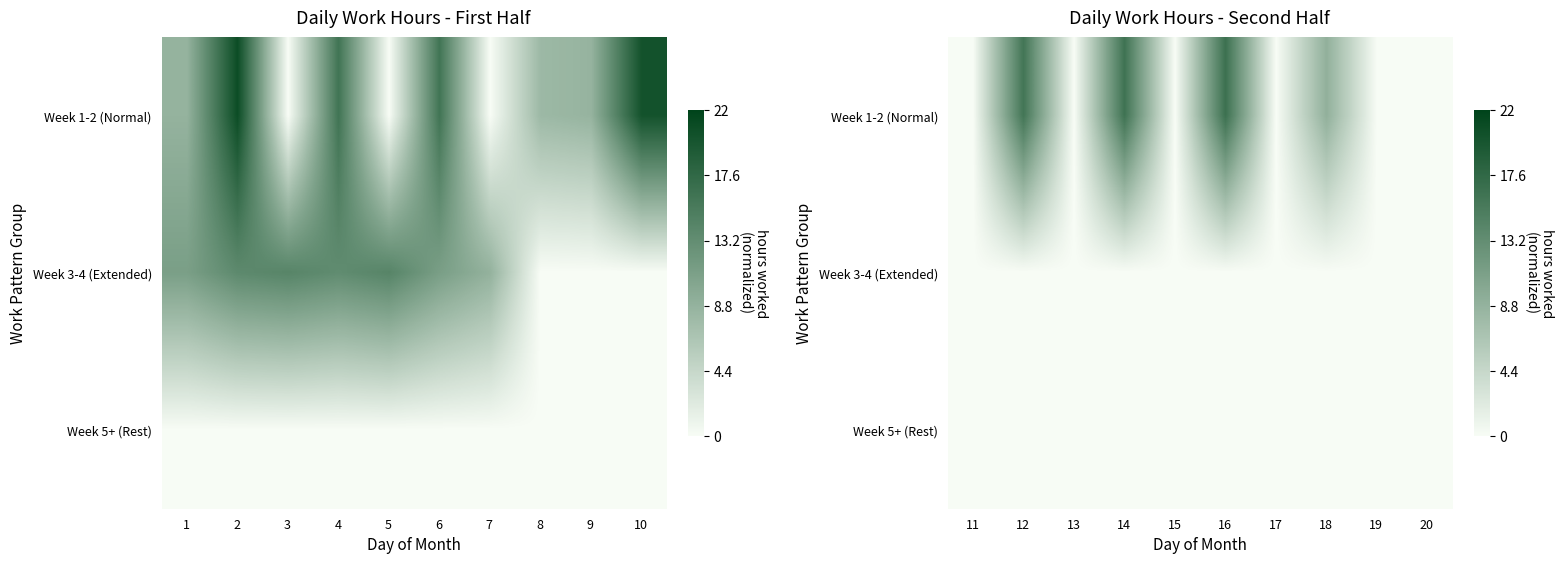

How many series are shown in this chart?

3